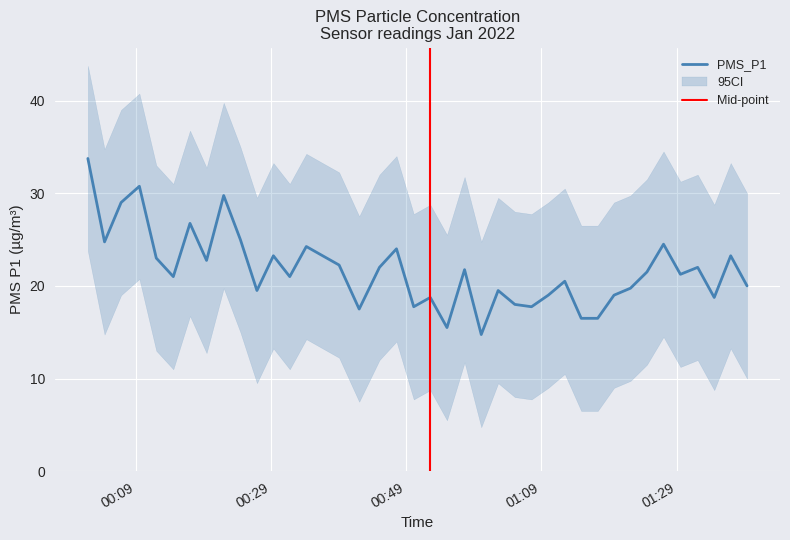

At which category does PMS_P1 reach its first local valley?

2022/01/02 00:04:25